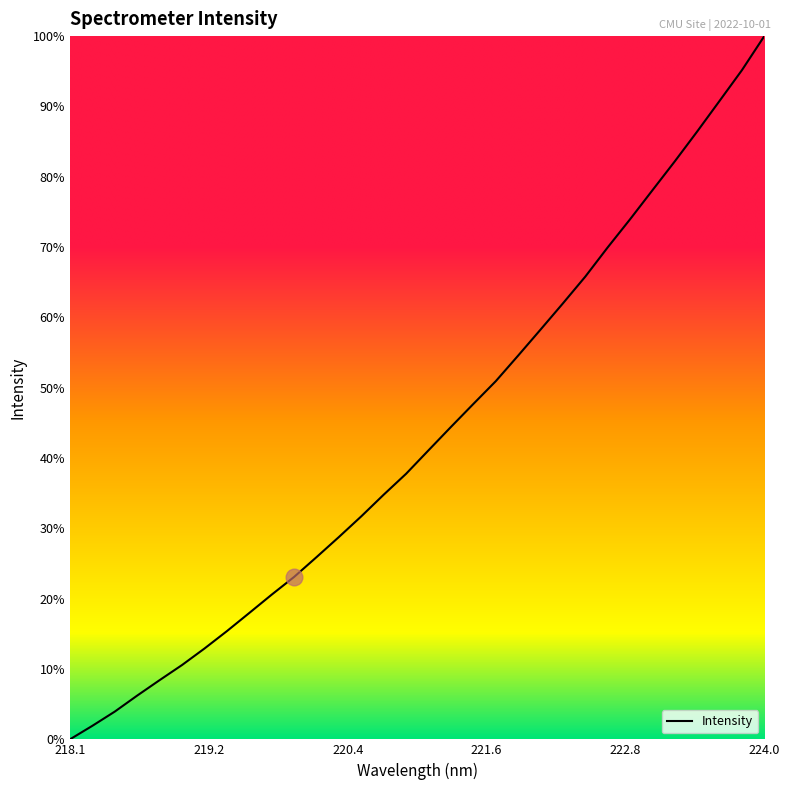

Does the chart display data point markers on the line(s)?

No